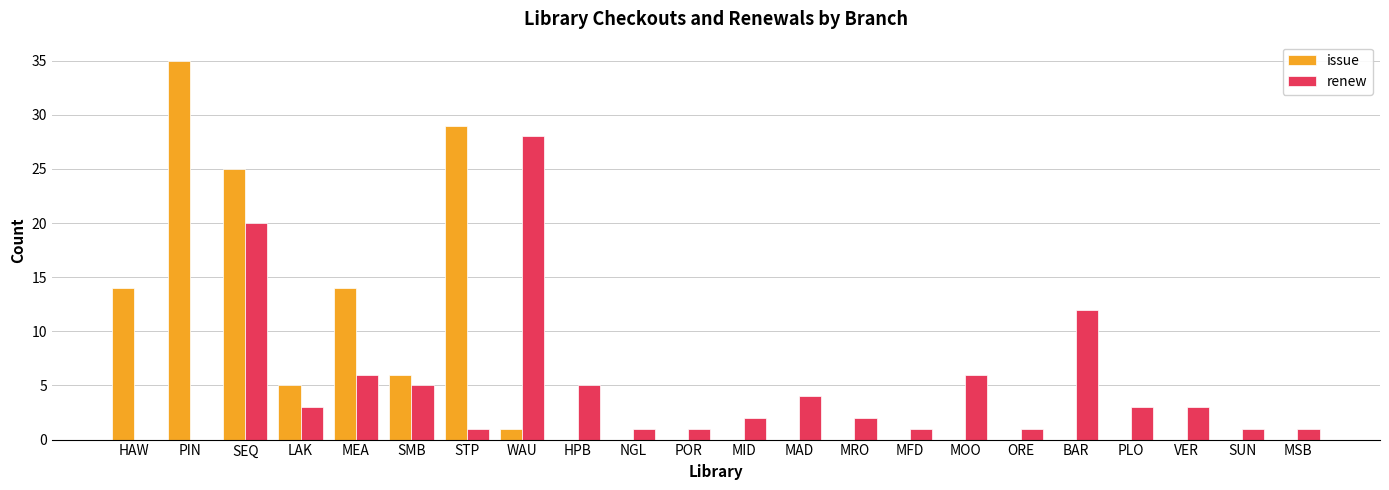

The value of issue at MSB is 12. True or false?

False